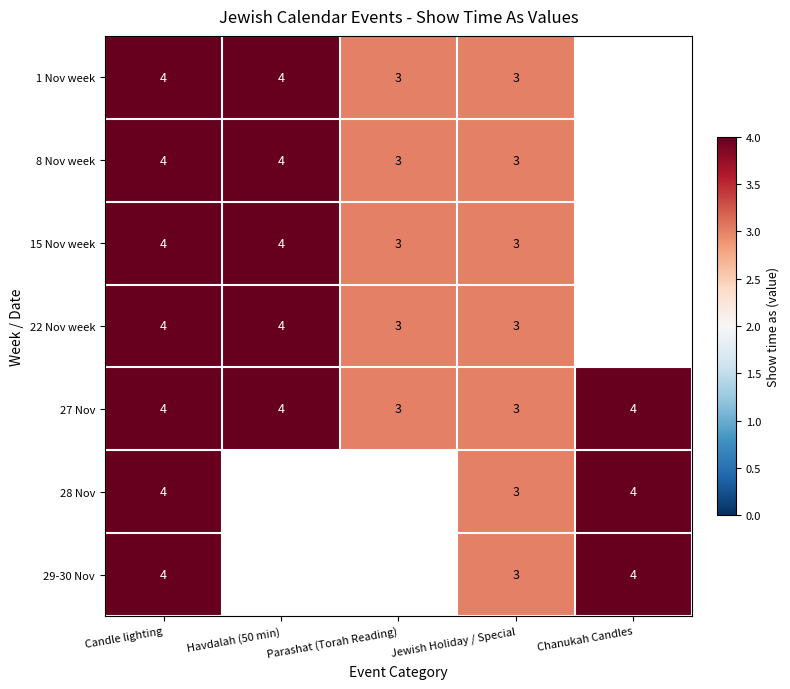

The 22 Nov week series shows 2 at Parashat (Torah Reading). True or false?

False